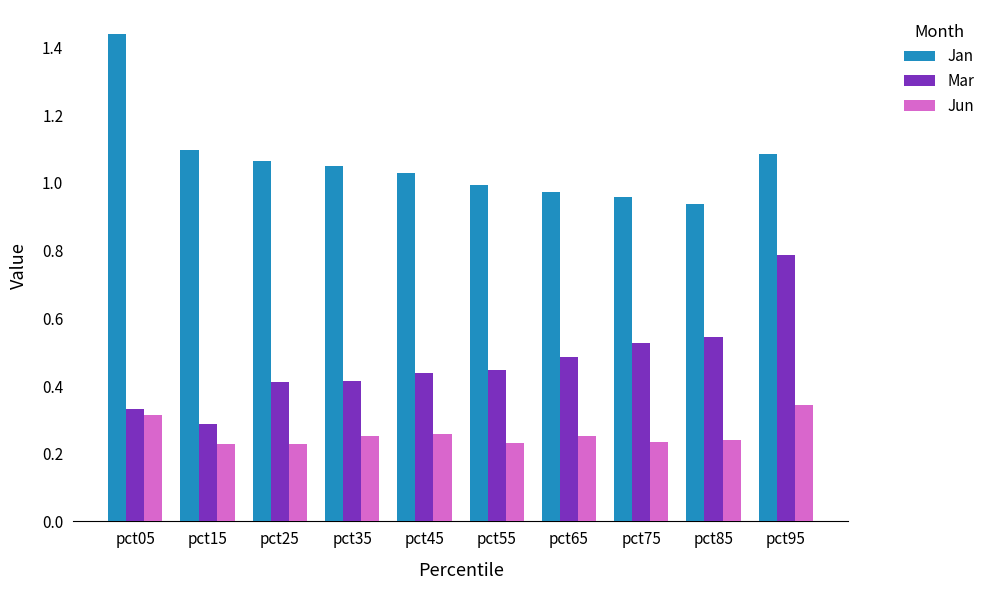

What is the total value across all series at pct35?

1.7